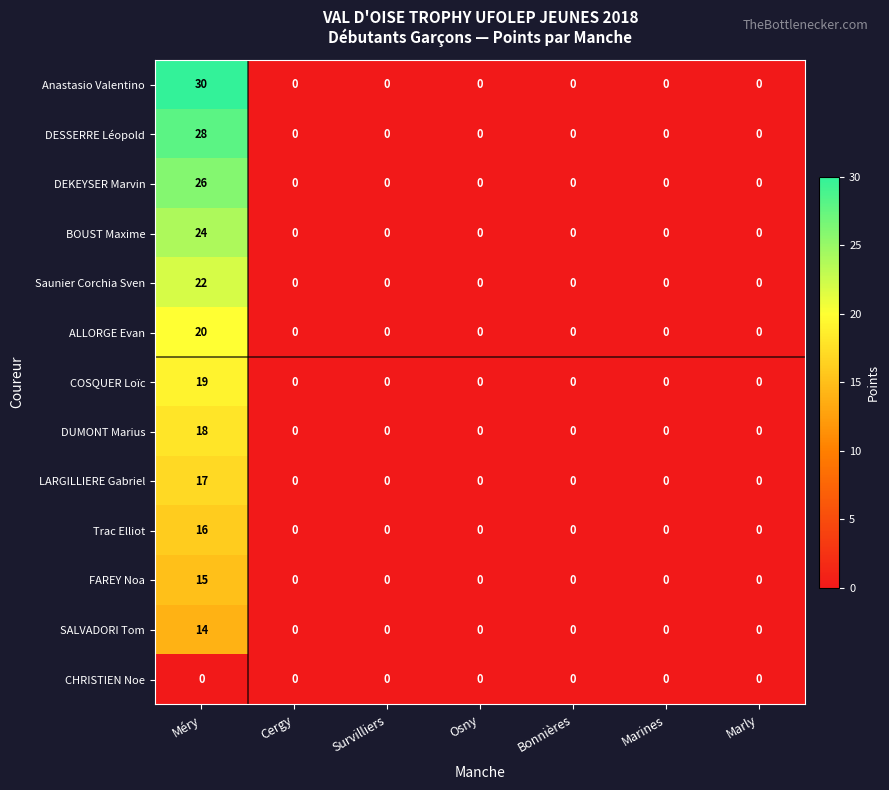

List the series in order of their peak value, highest first.

Anastasio Valentino, DESSERRE Léopold, DEKEYSER Marvin, BOUST Maxime, Saunier Corchia Sven, ALLORGE Evan, COSQUER Loïc, DUMONT Marius, LARGILLIERE Gabriel, Trac Elliot, FAREY Noa, SALVADORI Tom, CHRISTIEN Noe